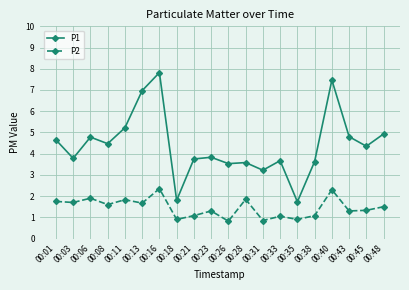

What is the average value of the P2 series?

1.5